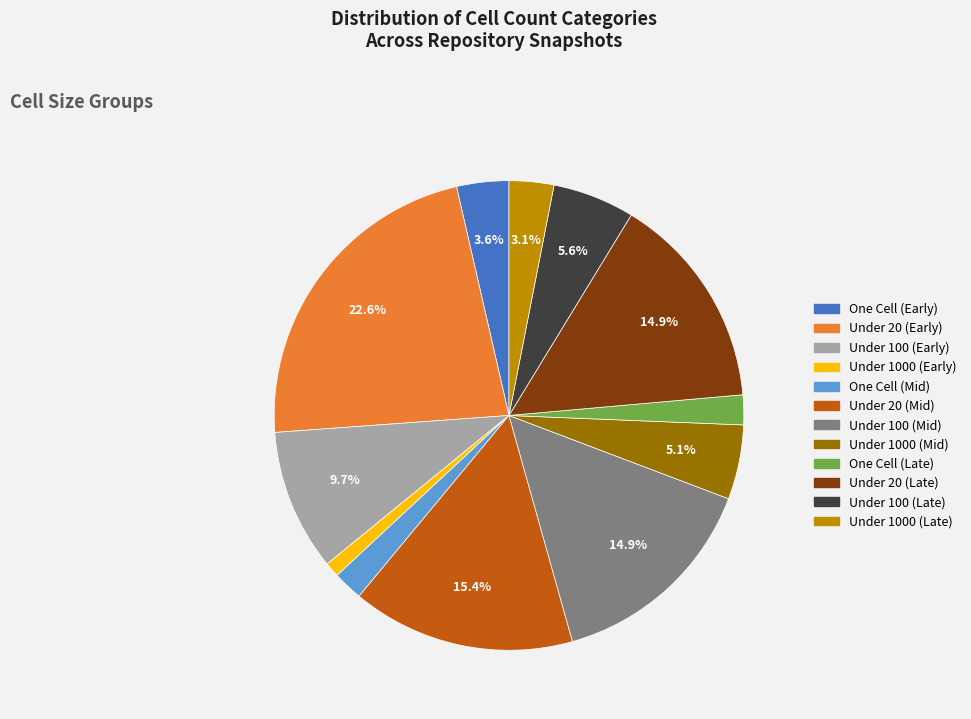

What is the smallest slice in the pie chart?

Under 1000 (Early)